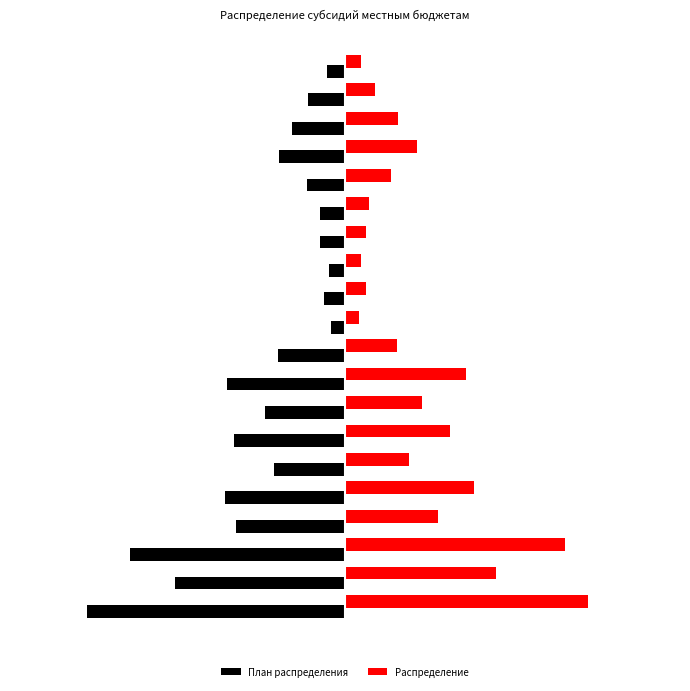

What are all the series names shown in the legend?

План распределения, Распределение